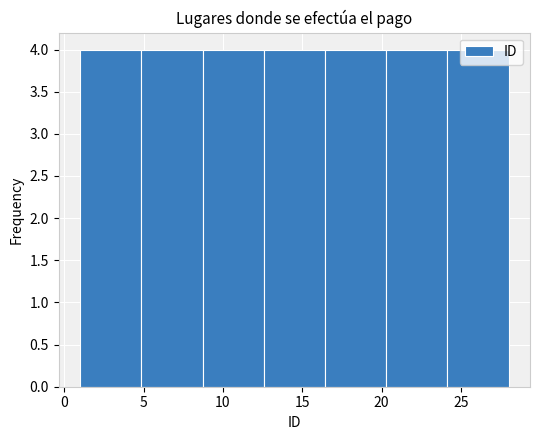

How tall is the bar that spans 16.5 to 20.5 on the x-axis? Neither the bar edges nor the heights are printed on the chart, so give them approximately, as read against the axes.

4